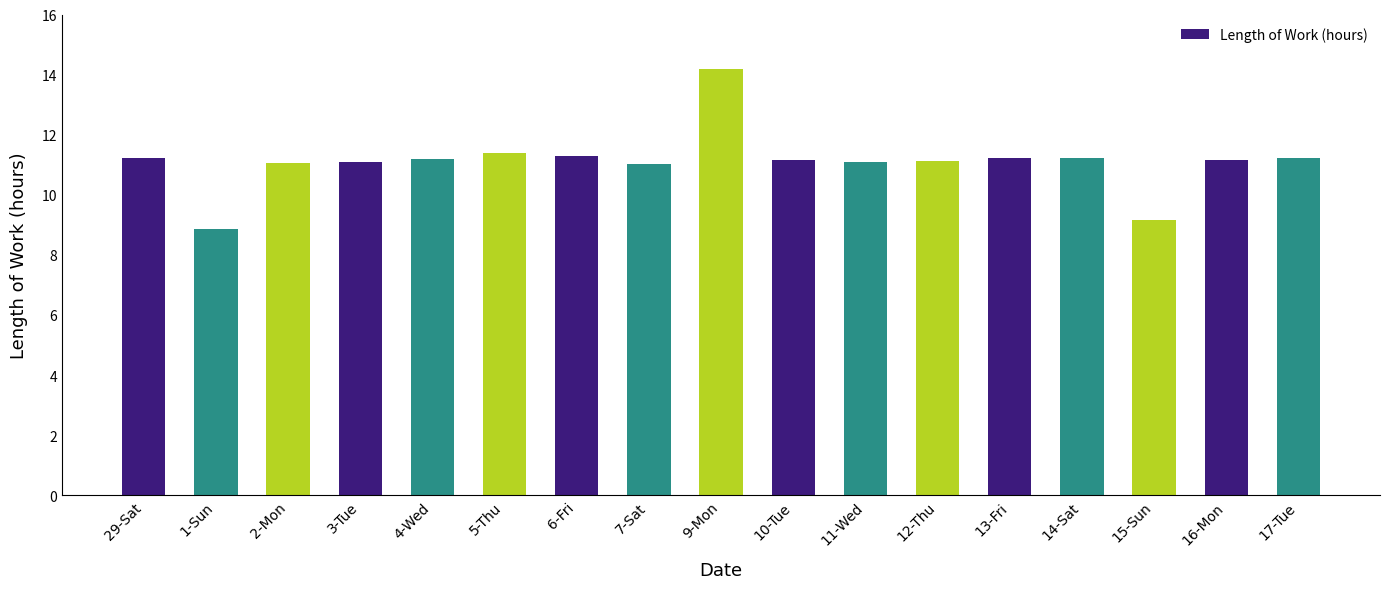

The value at 14-Sat is 4.0. True or false?

False